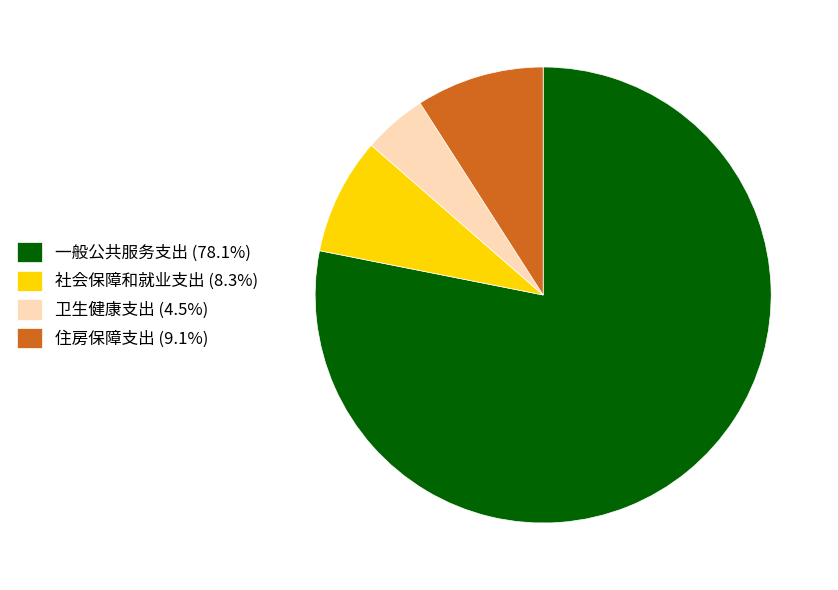

Approximately how many times larger is the value at 卫生健康支出 compared to 一般公共服务支出?

0.1